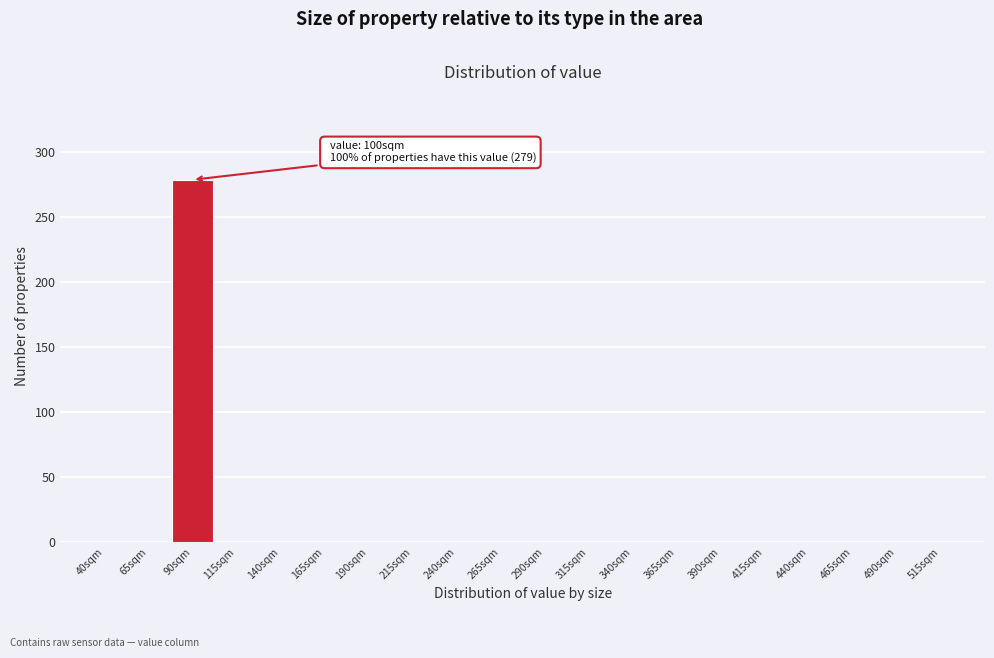

Reading right to left, what are all the values shown in this chart?

515sqm=0	490sqm=0	465sqm=0	440sqm=0	415sqm=0	390sqm=0	365sqm=0	340sqm=0	315sqm=0	290sqm=0	265sqm=0	240sqm=0	215sqm=0	190sqm=0	165sqm=0	140sqm=0	115sqm=0	90sqm=279	65sqm=0	40sqm=0